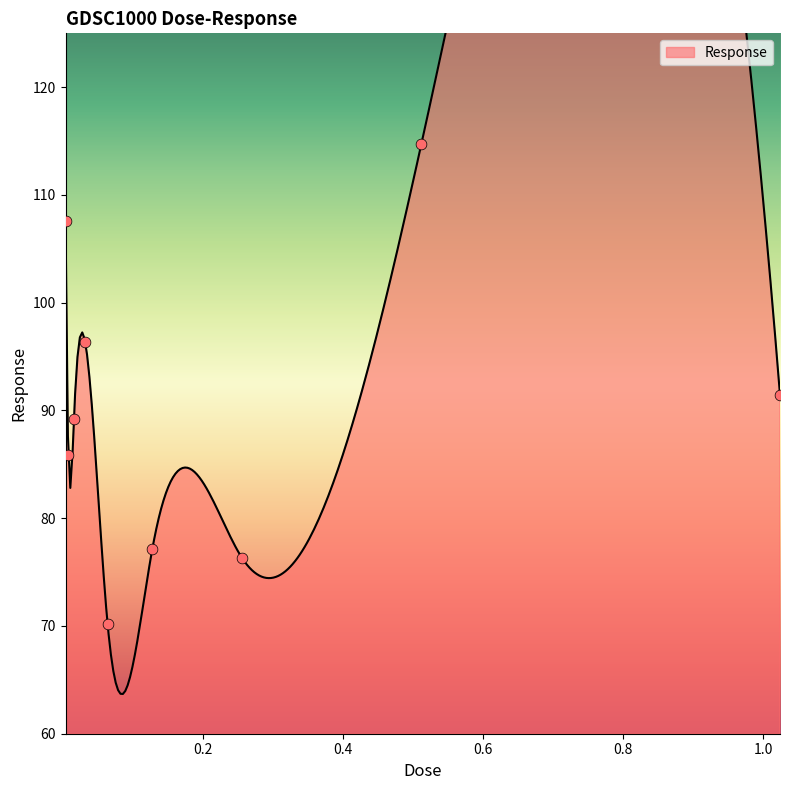

Between 0.032 and 0.016, which is larger?

0.032